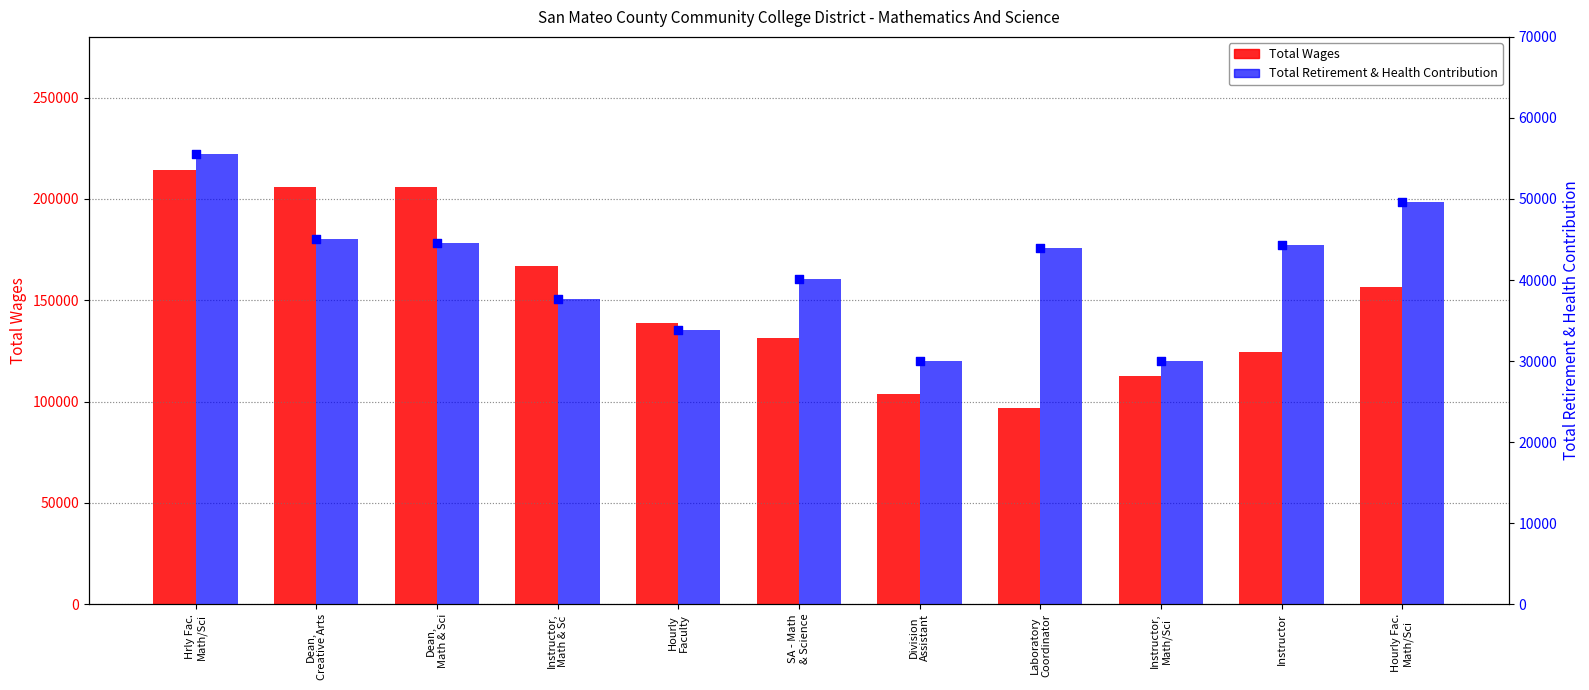

Which series contains the lowest Y value?

Total Retirement & Health Contribution